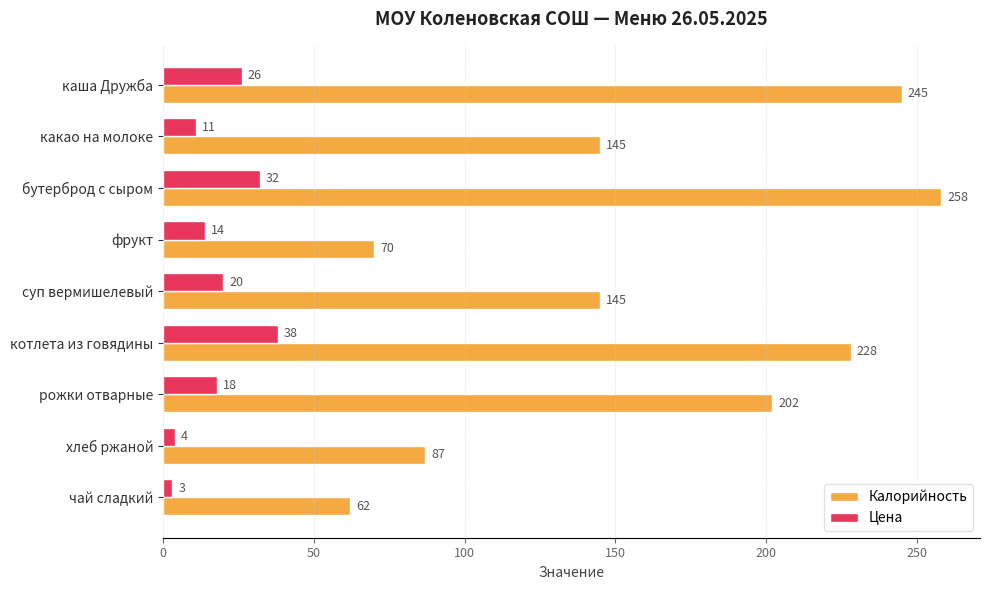

How many distinct data groups are displayed?

2